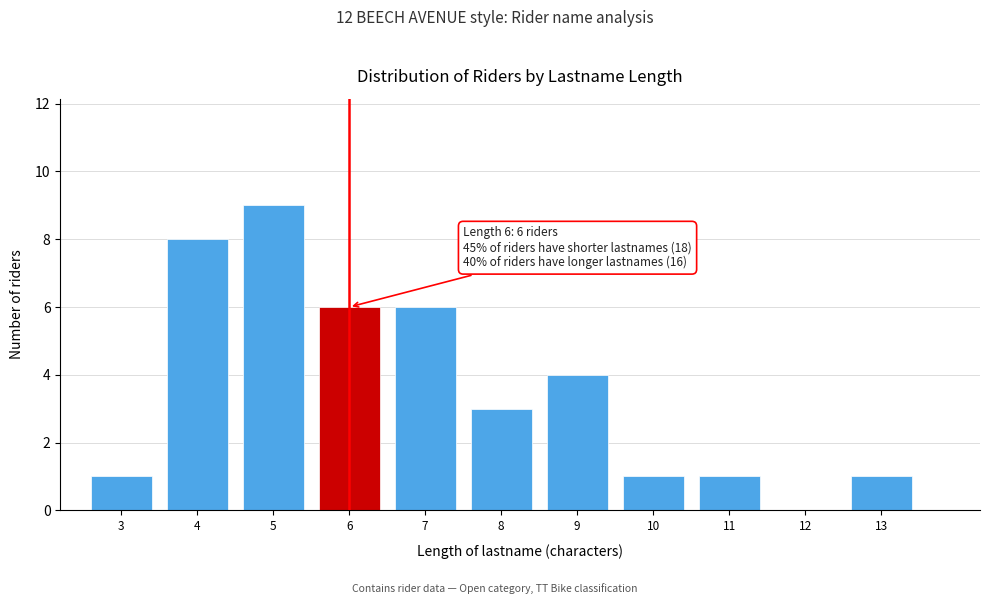

Reading left to right, list all the values displayed in this chart.

3=1	4=8	5=9	6=6	7=6	8=3	9=4	10=1	11=1	12=0	13=1